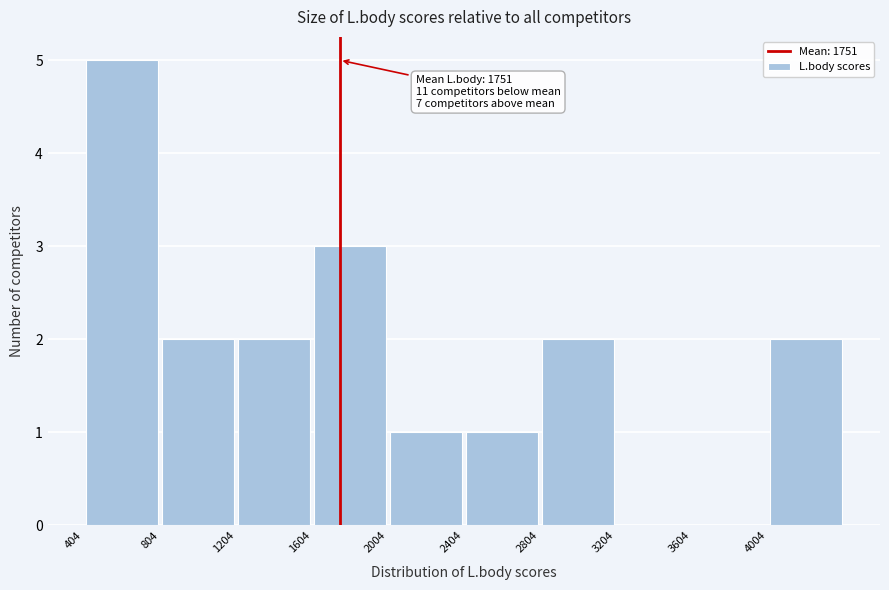

Over which range of the x-axis is the bar tallest?

400 to 800